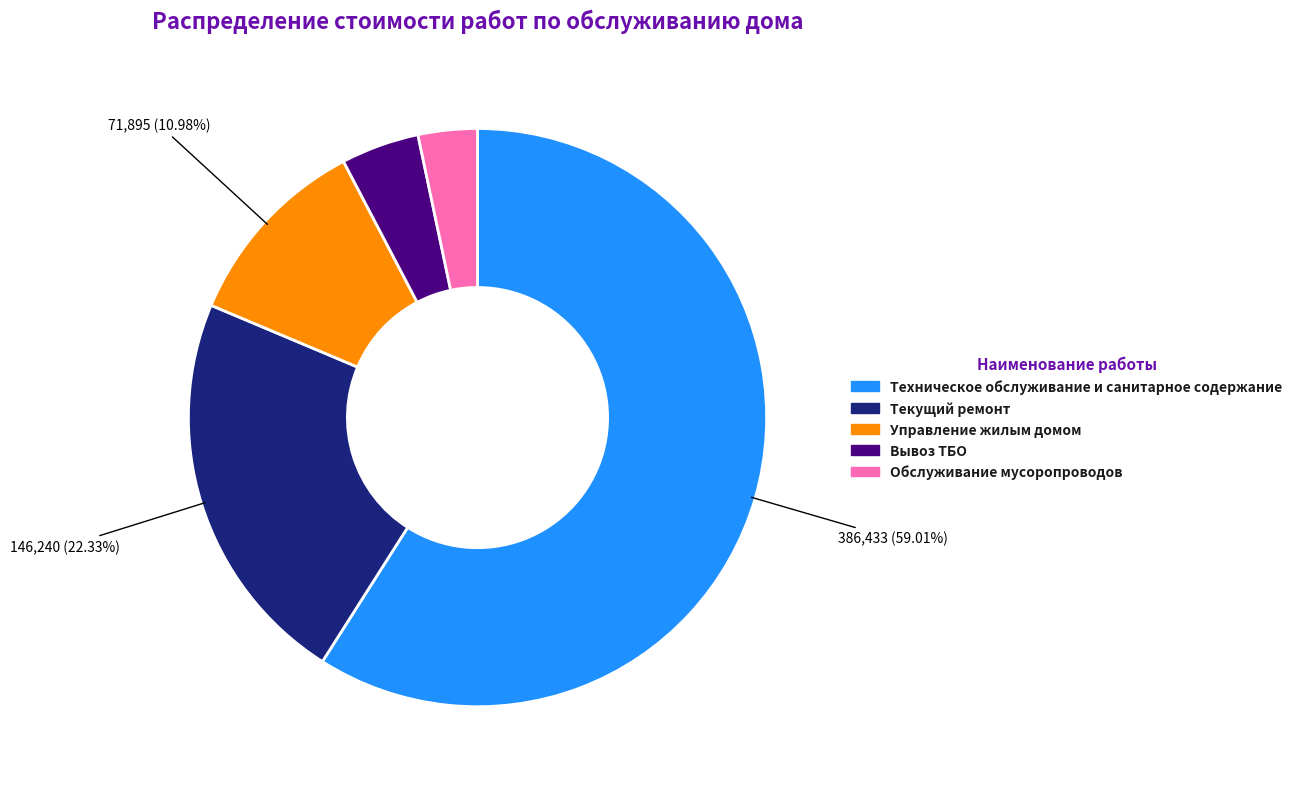

Rank the categories by value from lowest to highest.

Обслуживание мусоропроводов, Вывоз ТБО, Управление жилым домом, Текущий ремонт, Техническое обслуживание и санитарное содержание